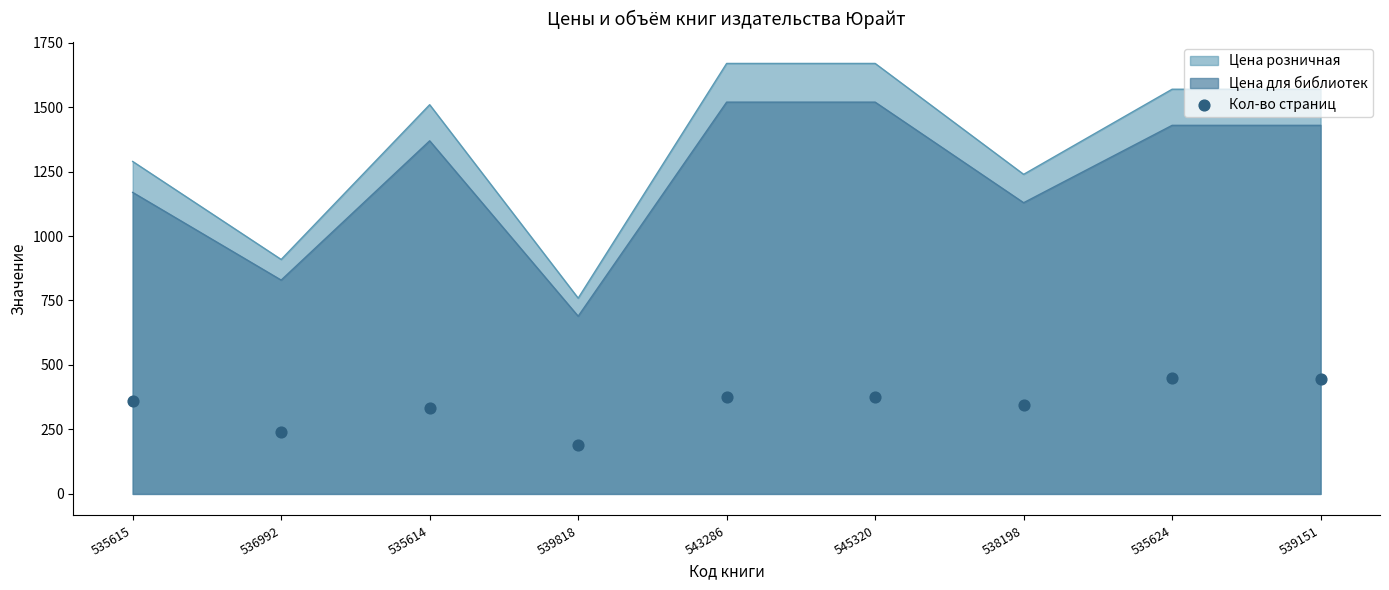

Which has a higher value, 535624 or 536992?

535624